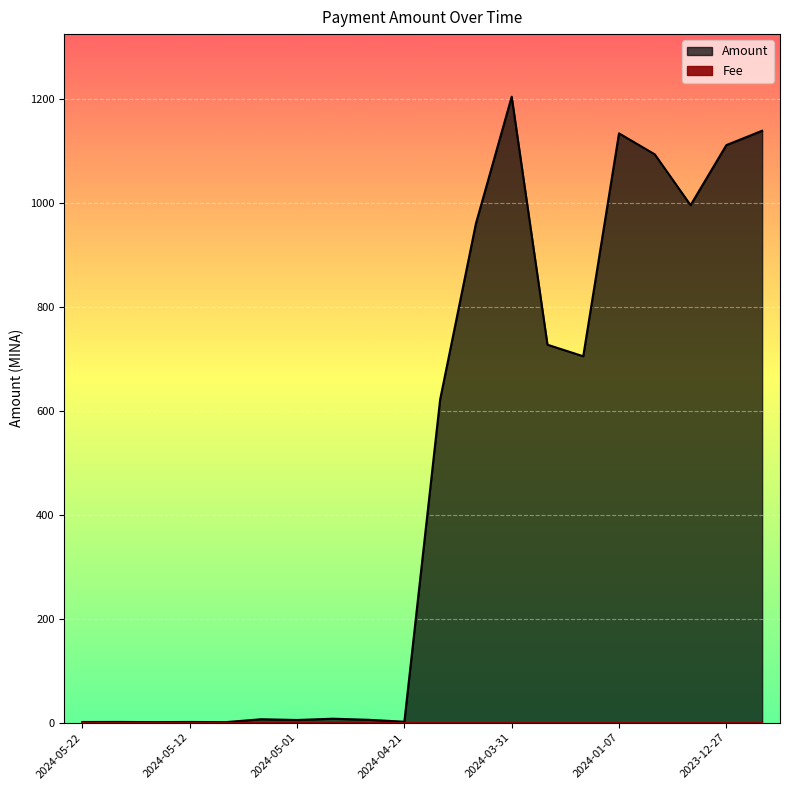

List the labels in order of value, largest first.

2024-03-31, 2023-12-24, 2024-01-07, 2023-12-27, 2024-01-03, 2023-12-31, 2024-04-03, 2024-03-27, 2024-03-24, 2024-04-07, 2024-04-28, 2024-05-05, 2024-04-24, 2024-05-01, 2024-04-21, 2024-05-19, 2024-05-12, 2024-05-22, 2024-05-15, 2024-05-08